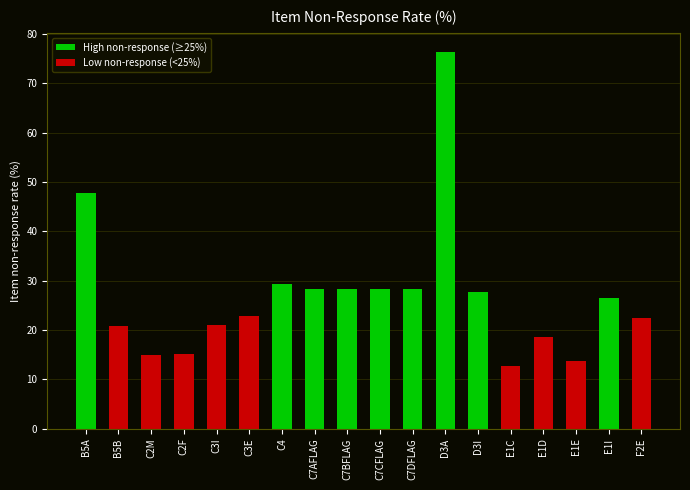

The value of Low non-response (<25%) at B5B is 6.0. True or false?

False